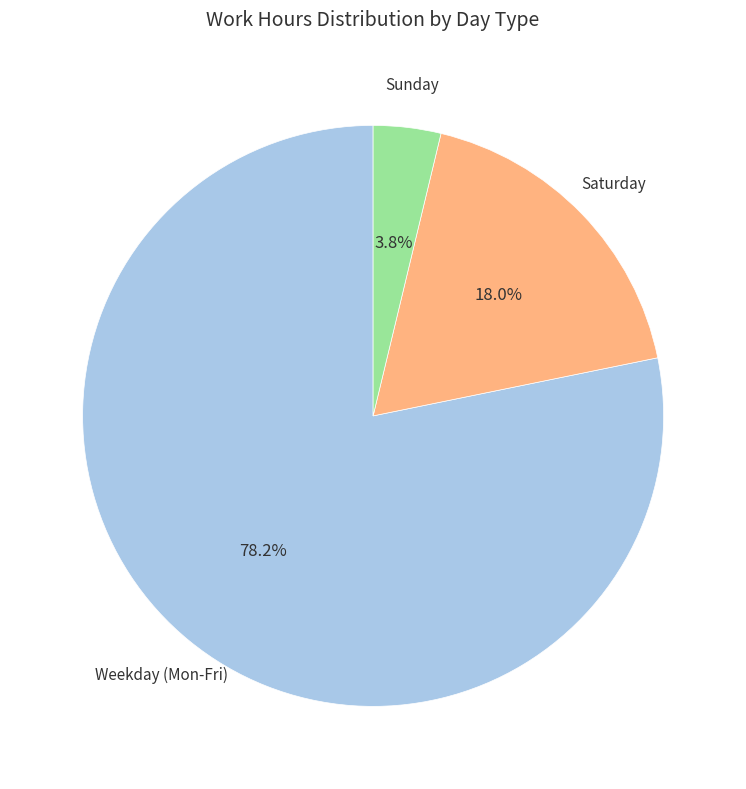

What is the smallest slice in the pie chart?

Sunday